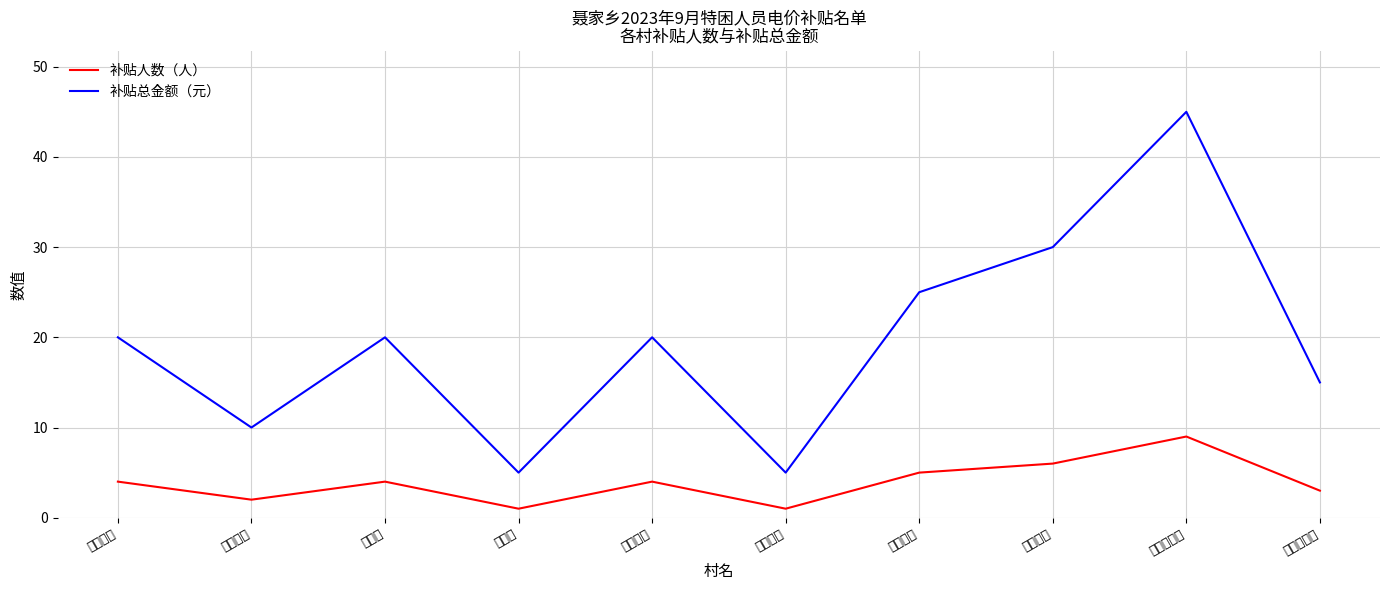

At 西老谷峪村, list the series in order from smallest to largest.

补贴人数（人）, 补贴总金额（元）